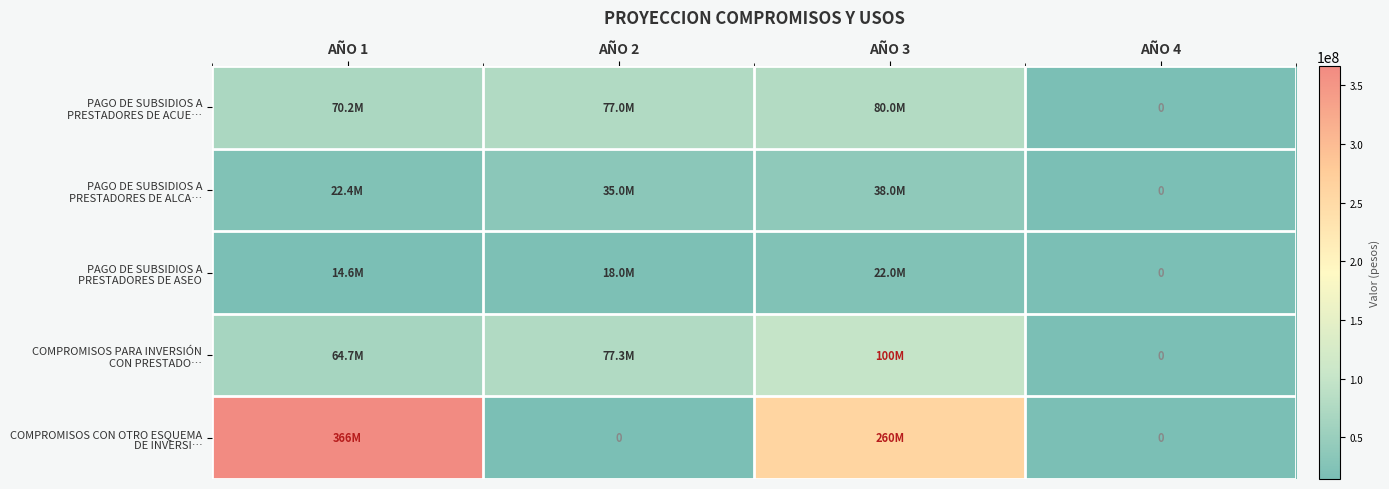

Between AÑO 4 and AÑO 2, which is larger?

AÑO 2